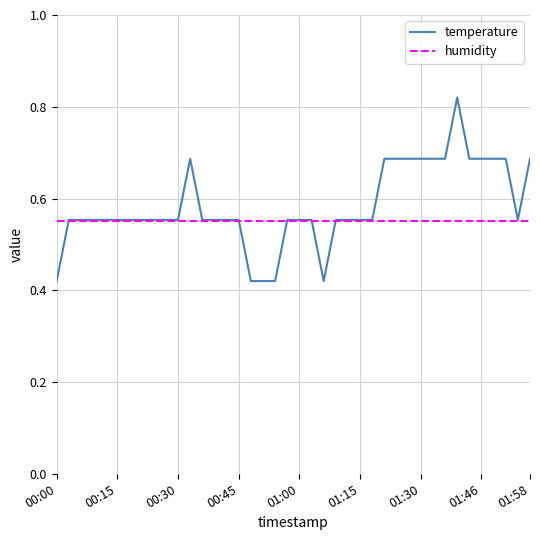

Which series has the widest spread of values?

temperature